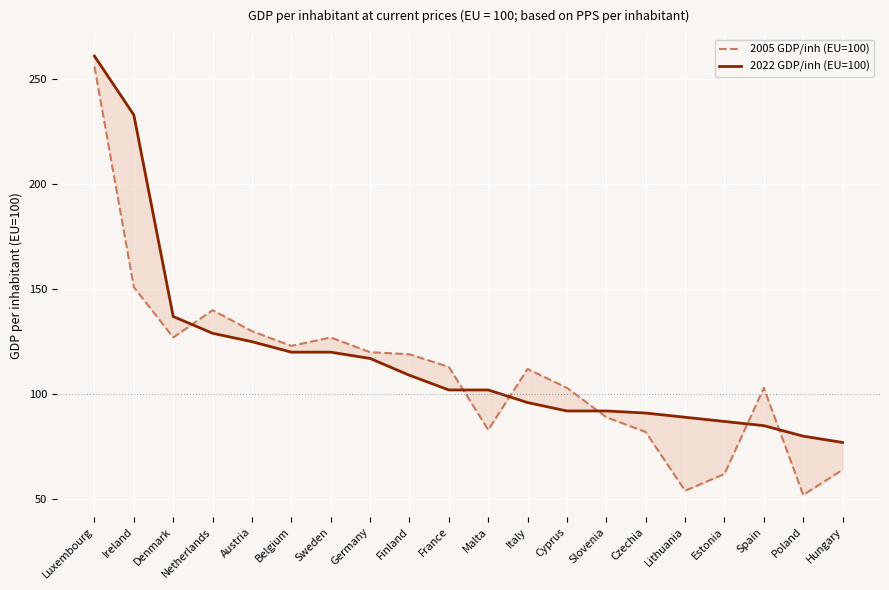

What is the value of the 2005 GDP/inh (EU=100) point at the 3rd from the left?

127